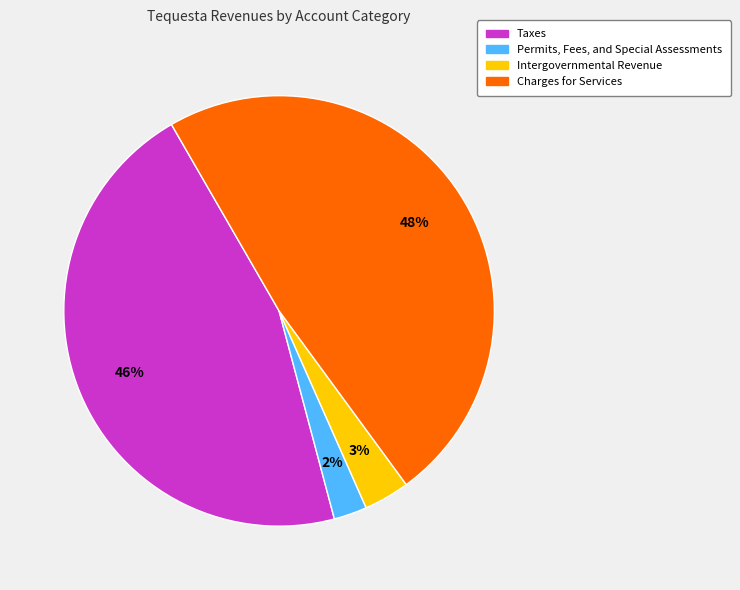

Between Intergovernmental Revenue and Permits, Fees, and Special Assessments, which is larger?

Intergovernmental Revenue